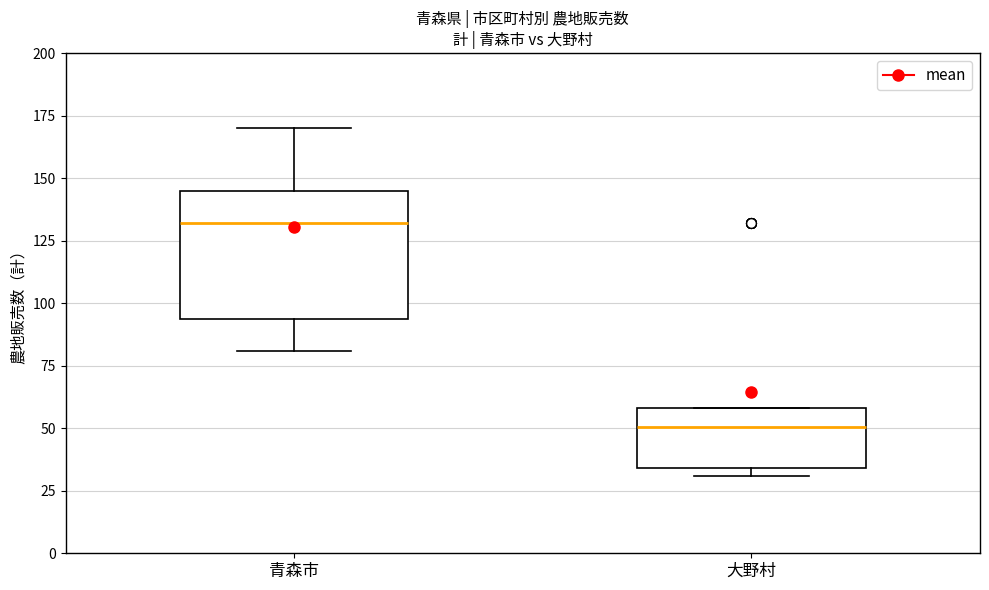

Comparing the boxes themselves (not the whiskers), which one is the tallest?

青森市